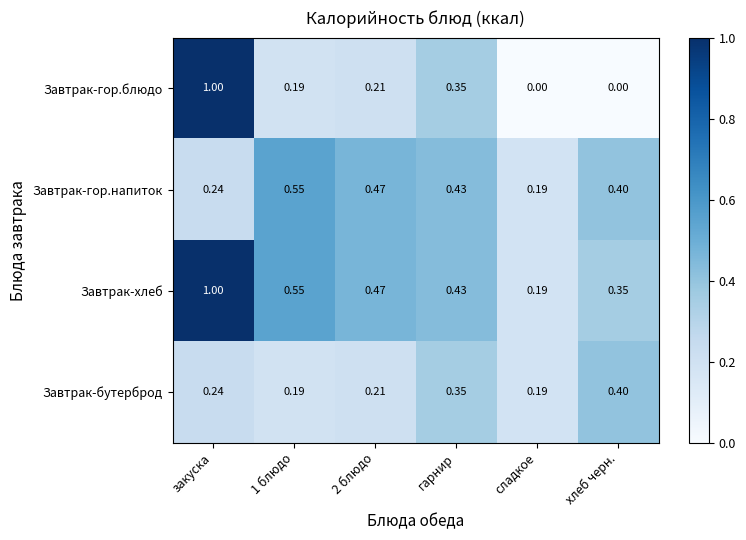

At which category is the sum across all series the highest?

закуска